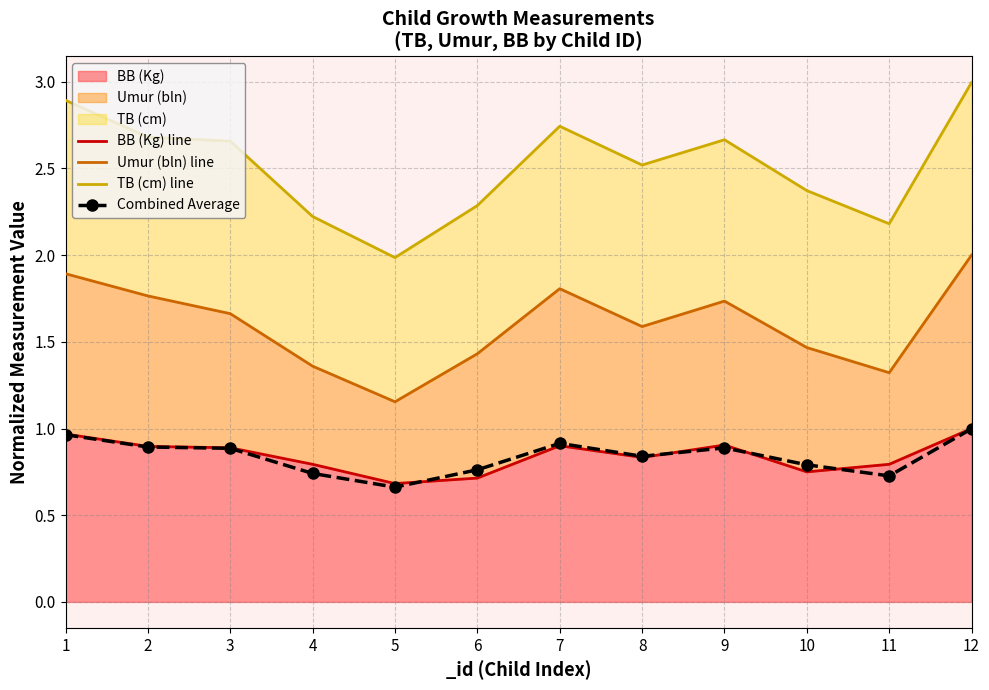

How many categories are shown in the chart?

12